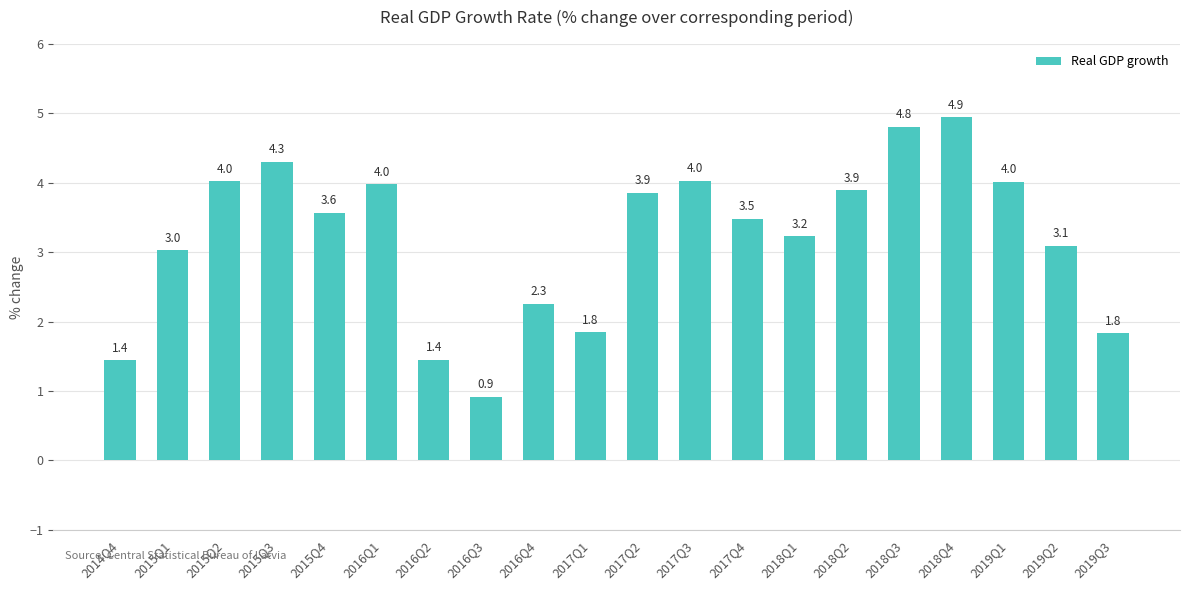

Reading right to left, extract all data points from this chart.

2019Q3=1.8	2019Q2=3.1	2019Q1=4.0	2018Q4=4.9	2018Q3=4.8	2018Q2=3.9	2018Q1=3.2	2017Q4=3.5	2017Q3=4.0	2017Q2=3.9	2017Q1=1.8	2016Q4=2.3	2016Q3=0.9	2016Q2=1.4	2016Q1=4.0	2015Q4=3.6	2015Q3=4.3	2015Q2=4.0	2015Q1=3.0	2014Q4=1.4